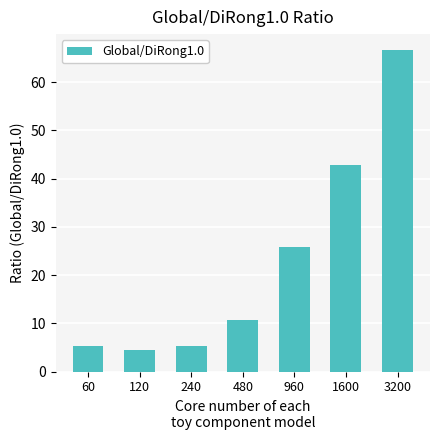

What is the change in value from 120 to 960?

+21.4